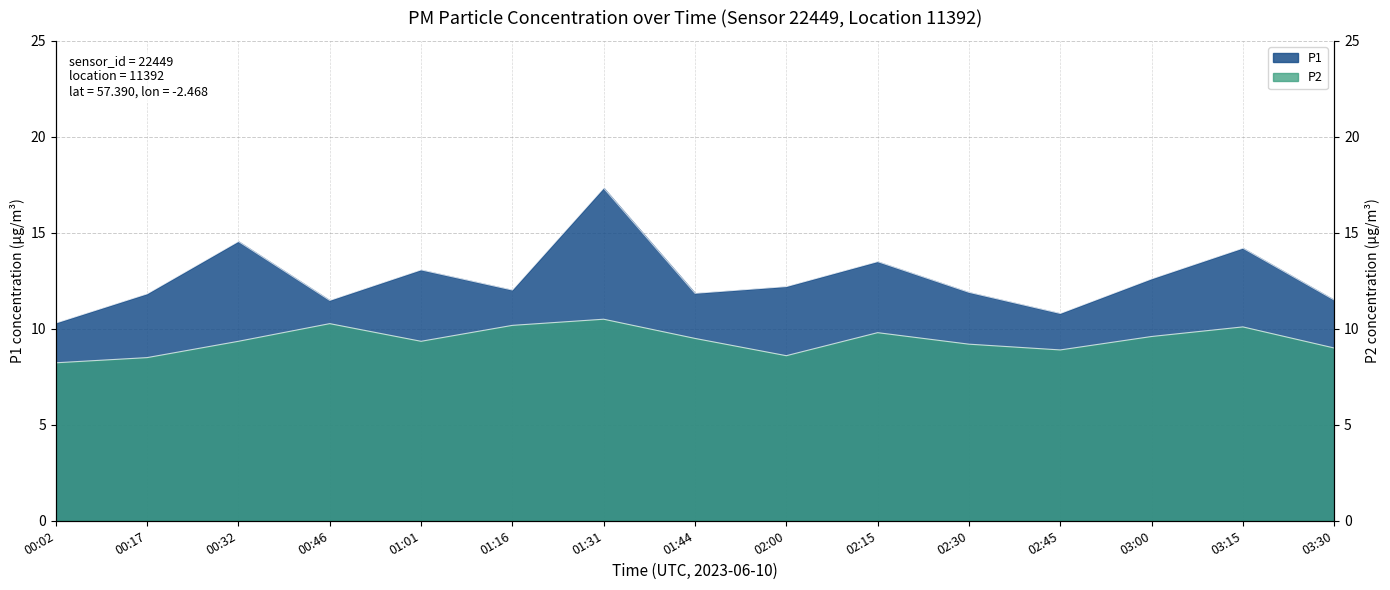

Does the chart display data point markers on the line(s)?

No